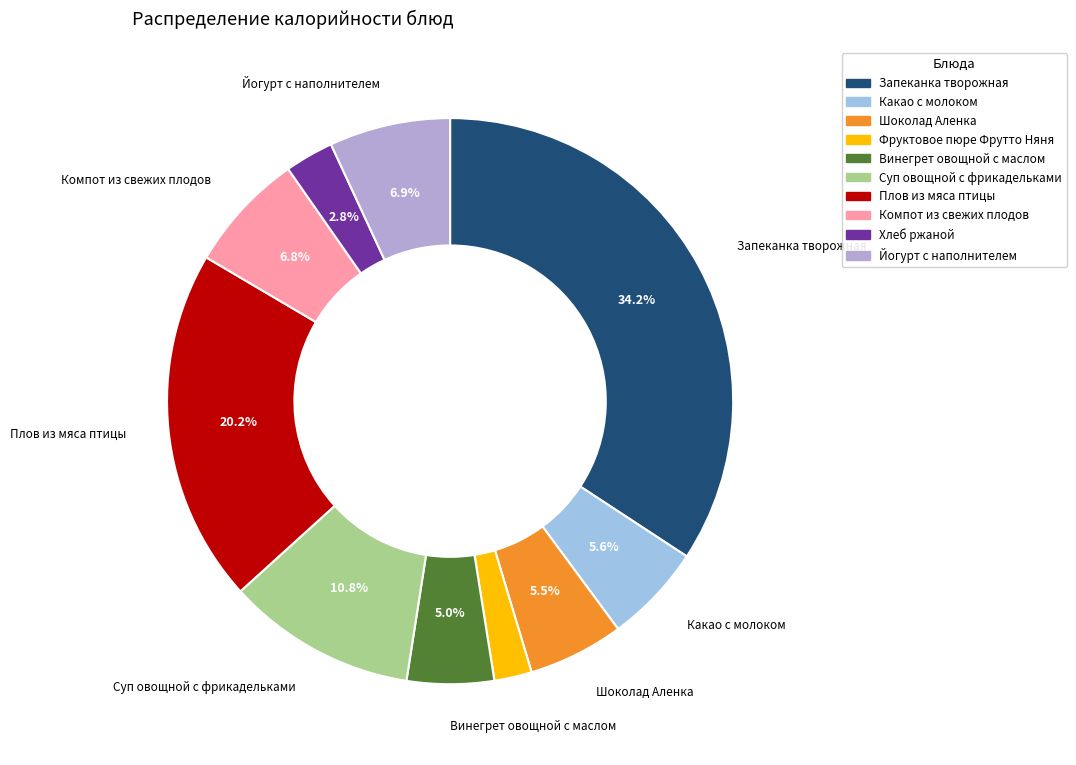

Is Хлеб ржаной the majority of the pie?

No